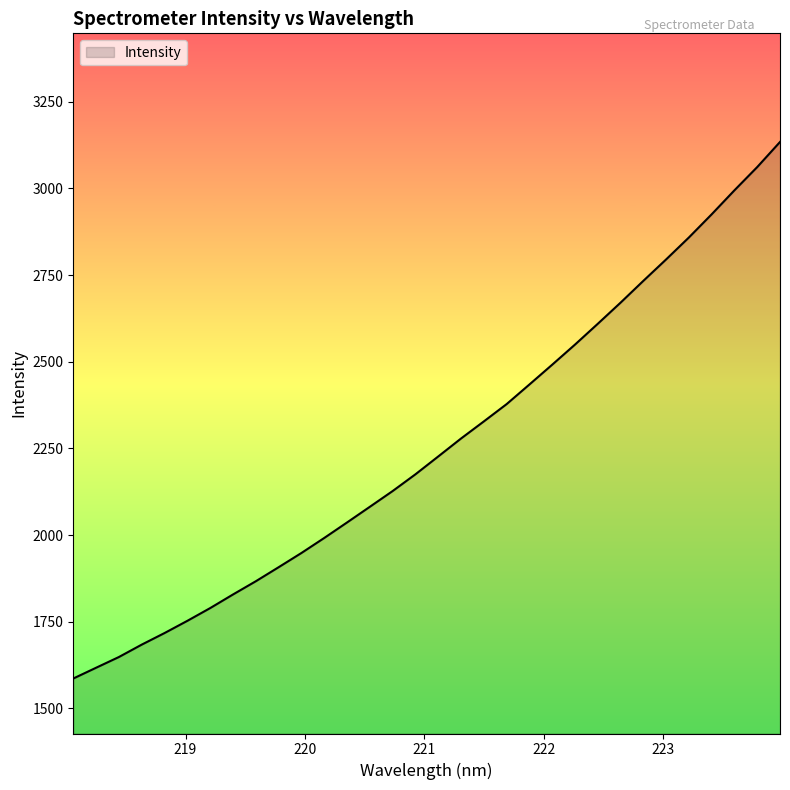

What is the smallest value displayed?

1586.0